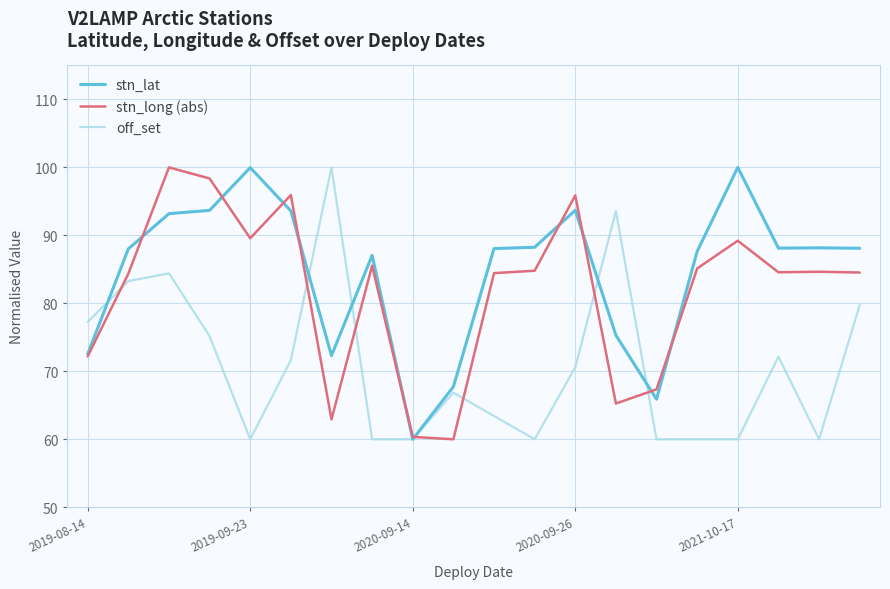

Rank the series by their average value, from lowest to highest.

off_set, stn_long (abs), stn_lat